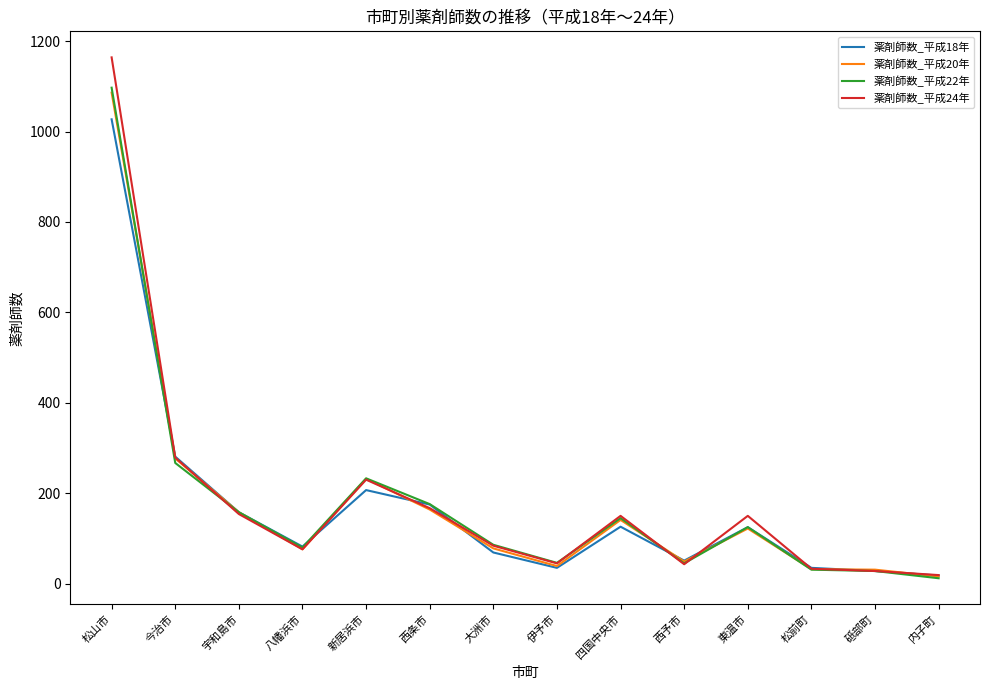

Which series has the widest spread of values?

薬剤師数_平成24年